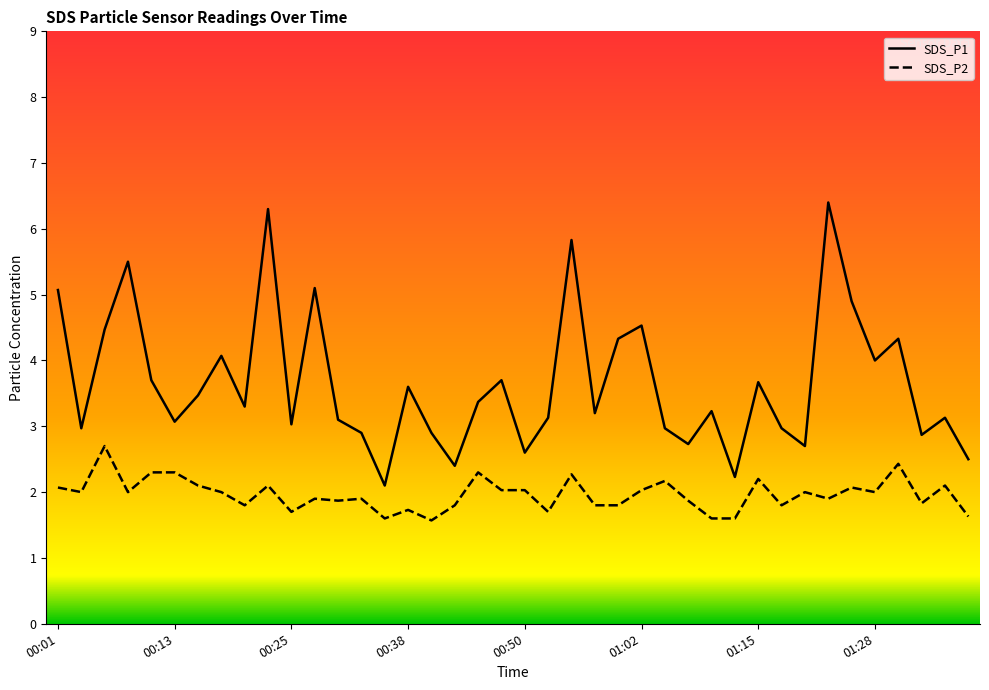

How many data points in SDS_P1 are above 3?

27